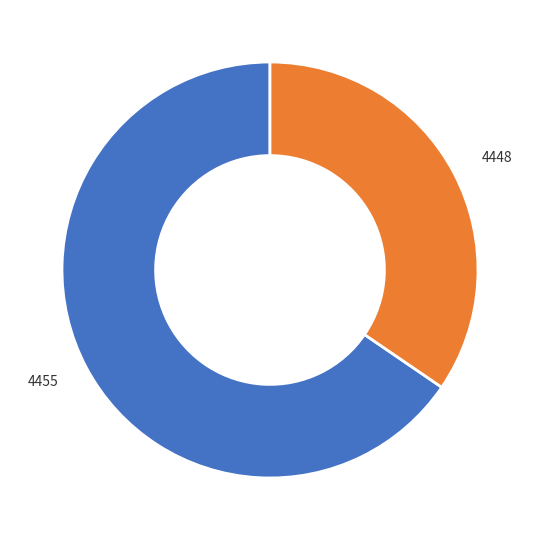

Do 4448 and 4455 together represent more than half of the pie?

Yes